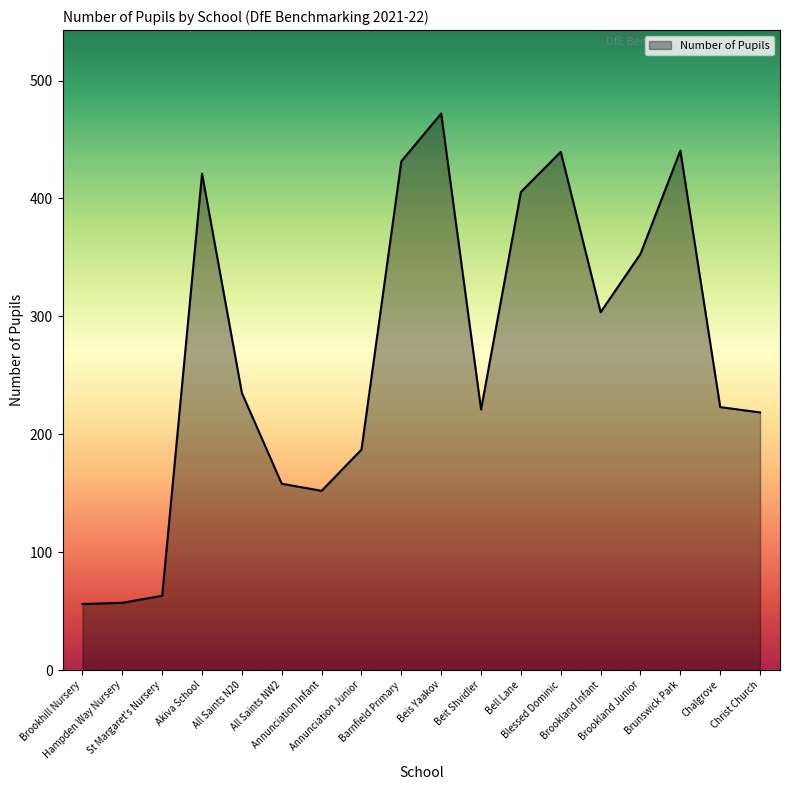

What is the smallest value displayed?

56.0